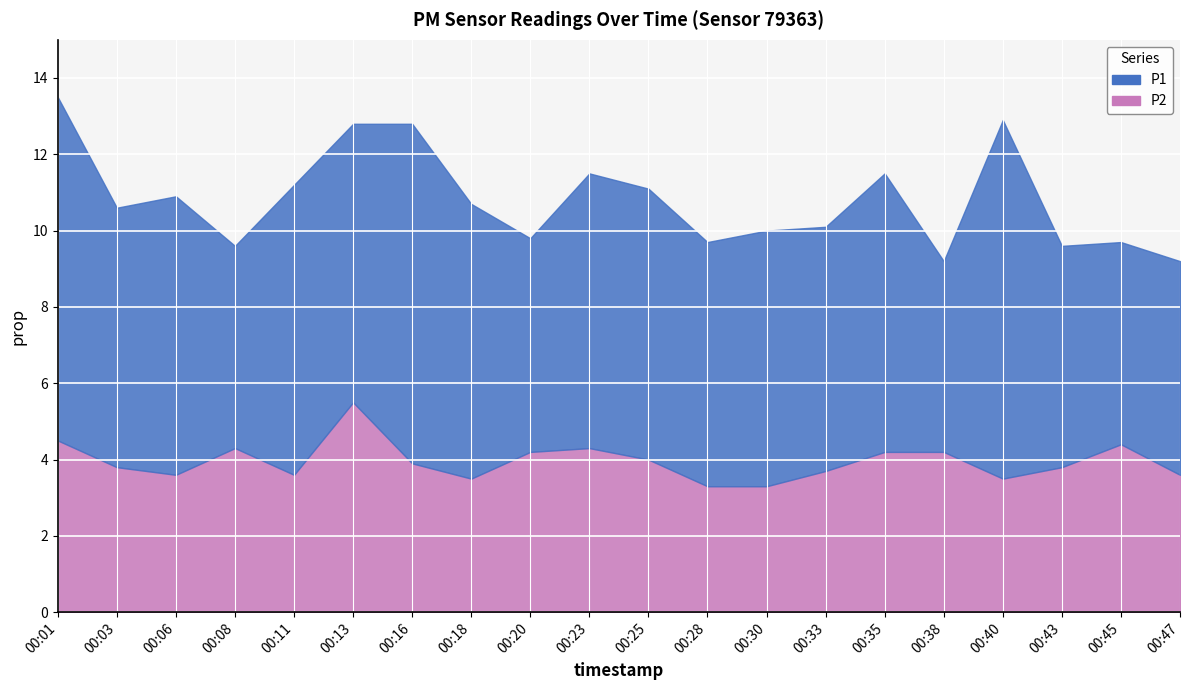

At which category is the sum across all series the highest?

00:01